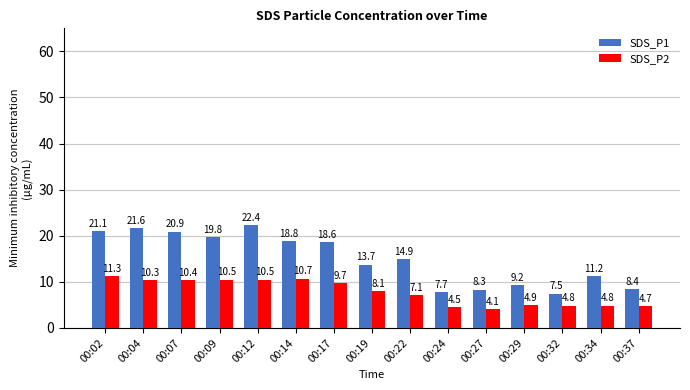

Which series has the widest spread of values?

SDS_P1